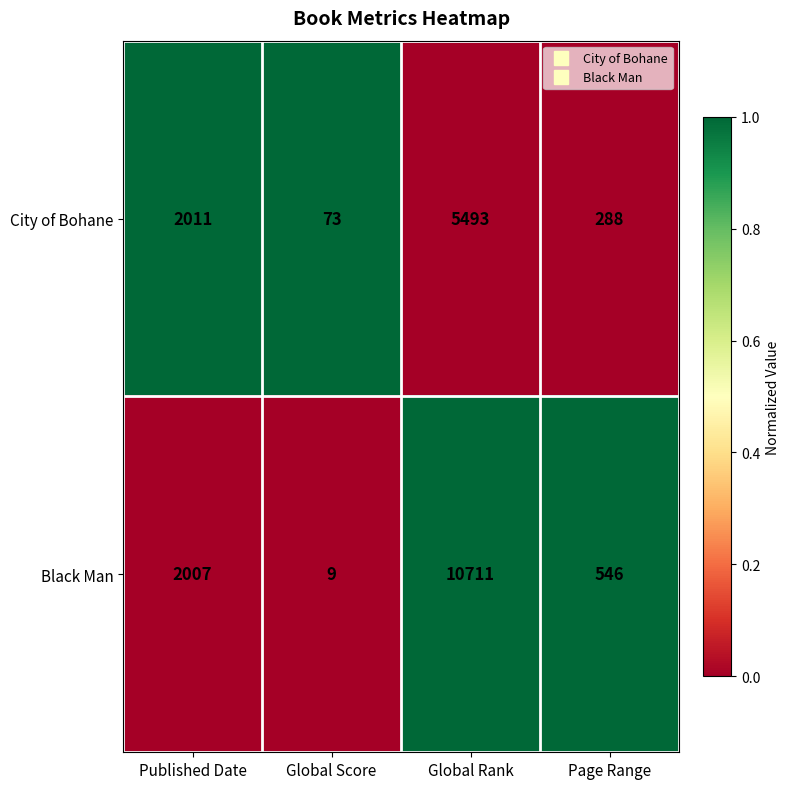

At which label is Black Man closest to 5360?

Published Date